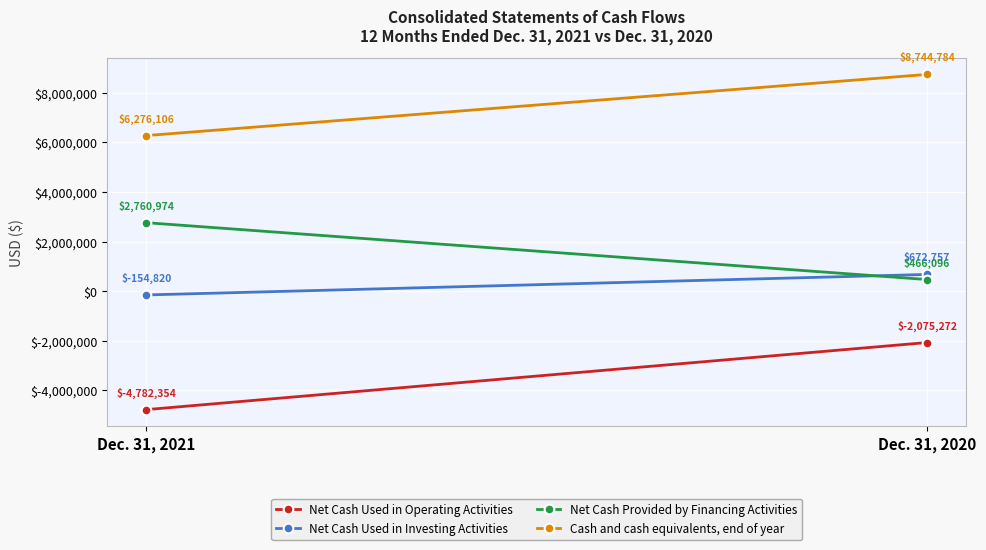

Reading left to right, list all the values displayed in this chart.

Net Cash Used in Operating Activities: -4782354	-2075272
Net Cash Used in Investing Activities: -154820	672757
Net Cash Provided by Financing Activities: 2760974	466096
Cash and cash equivalents, end of year: 6276106	8744784